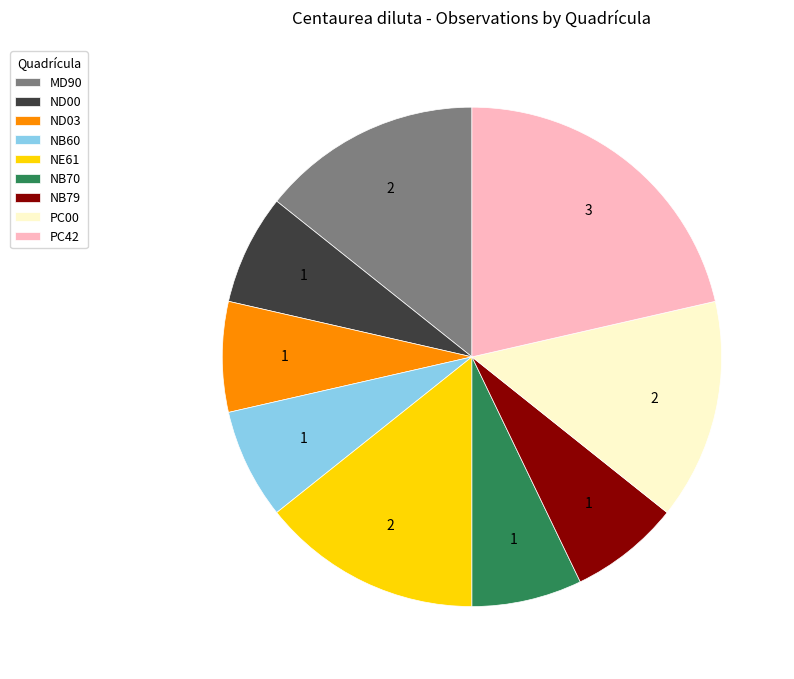

Does ND03 represent more than half of the total?

No